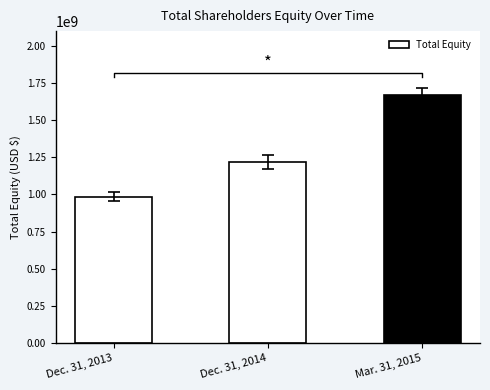

Rank the categories by value from lowest to highest.

Dec. 31, 2013, Dec. 31, 2014, Mar. 31, 2015